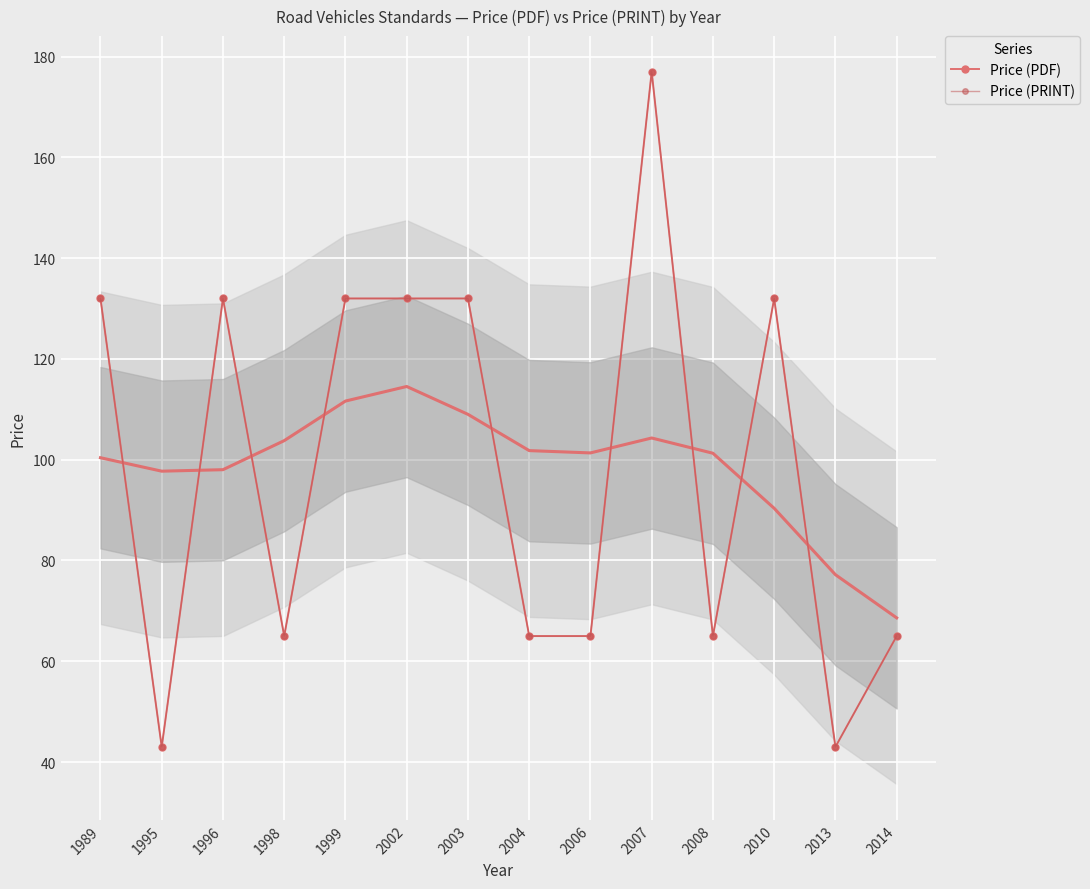

How many data points does each series have?

14